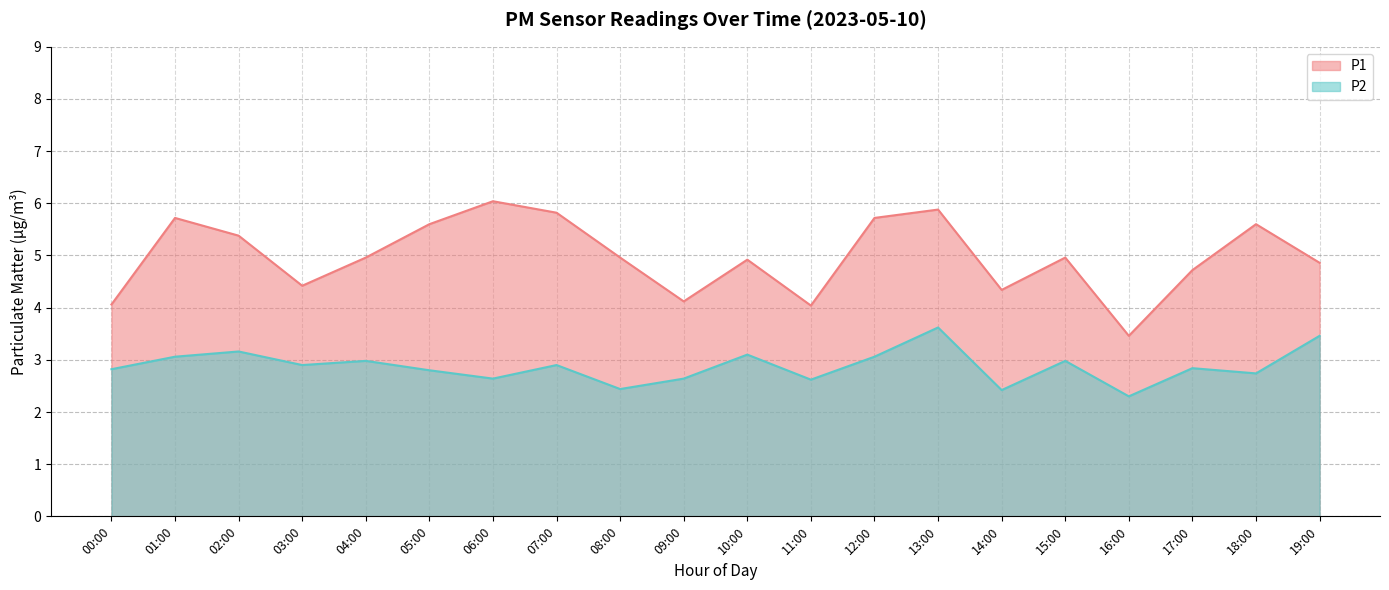

What is the difference between the maximum and second lowest values in the P1 series?

2.0